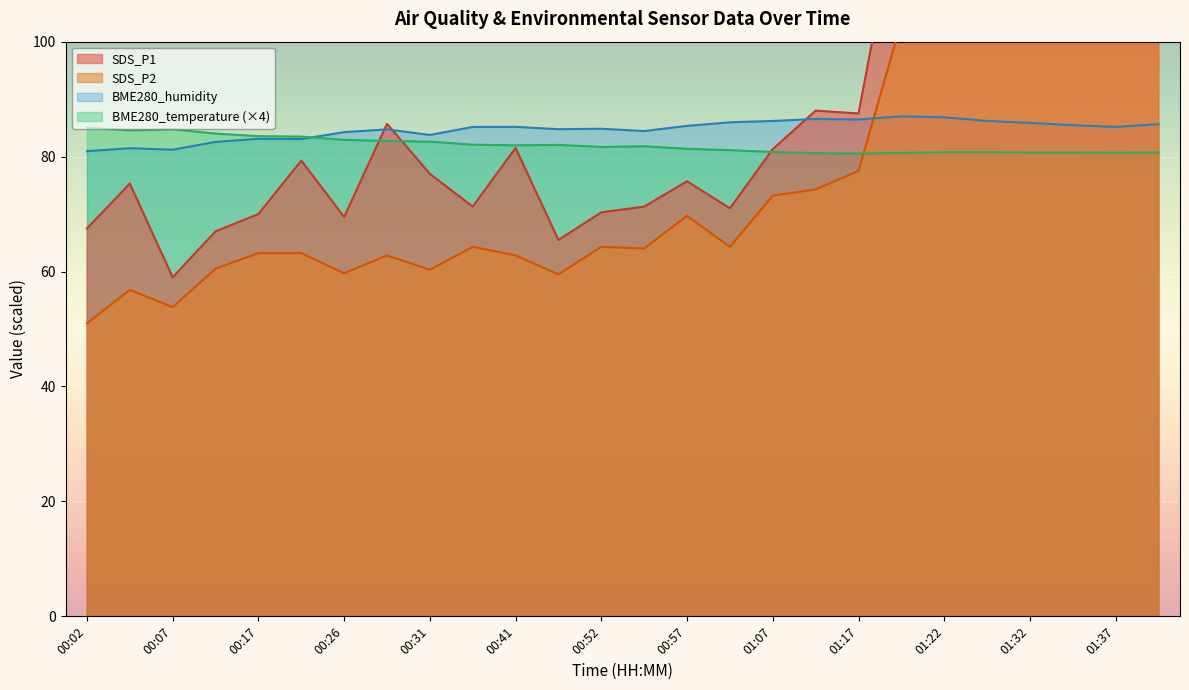

The BME280_temperature (×4) series shows 81.4 at 00:57. True or false?

True